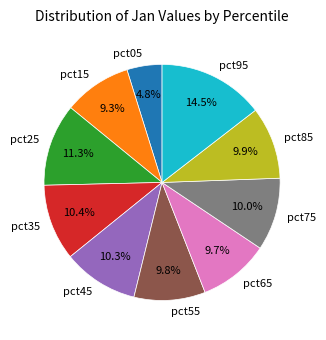

Does pct25 account for over 50% of the chart?

No